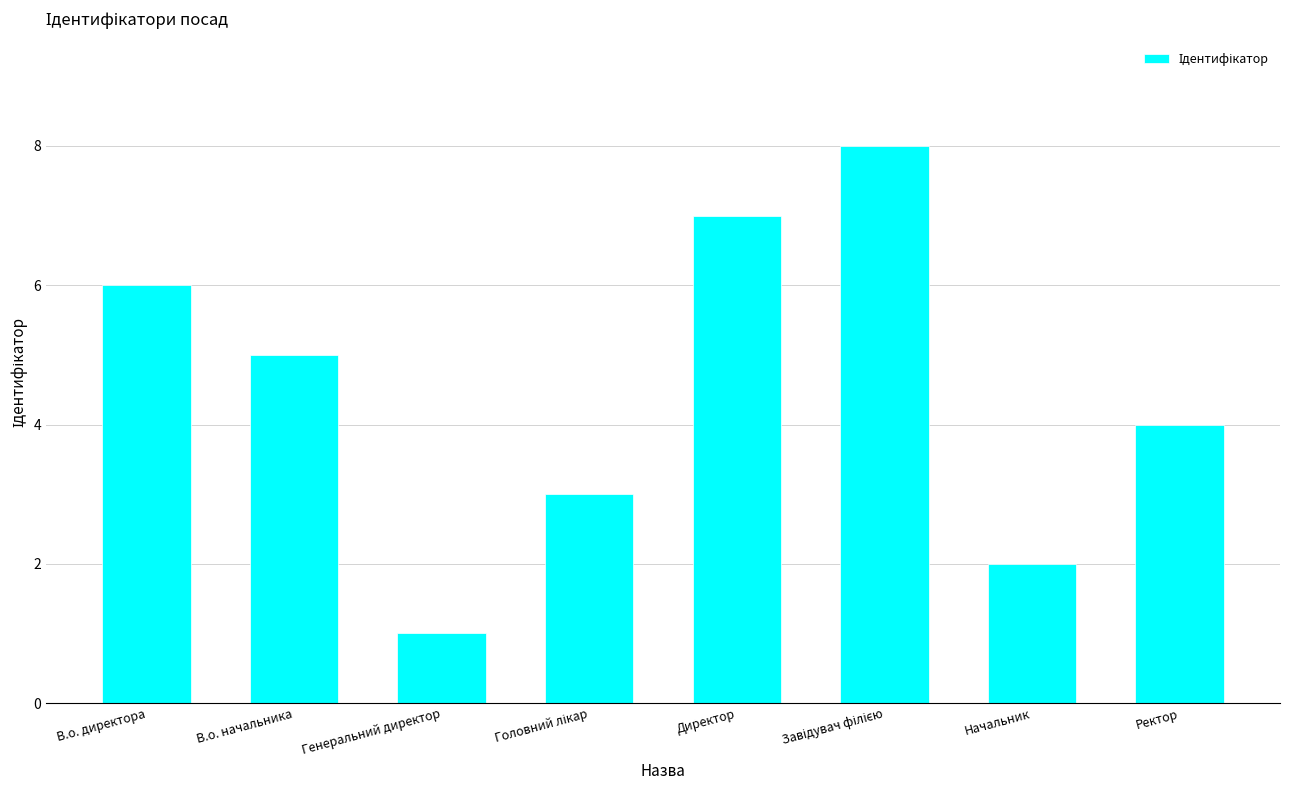

Is it true that the value at Директор is 4?

False